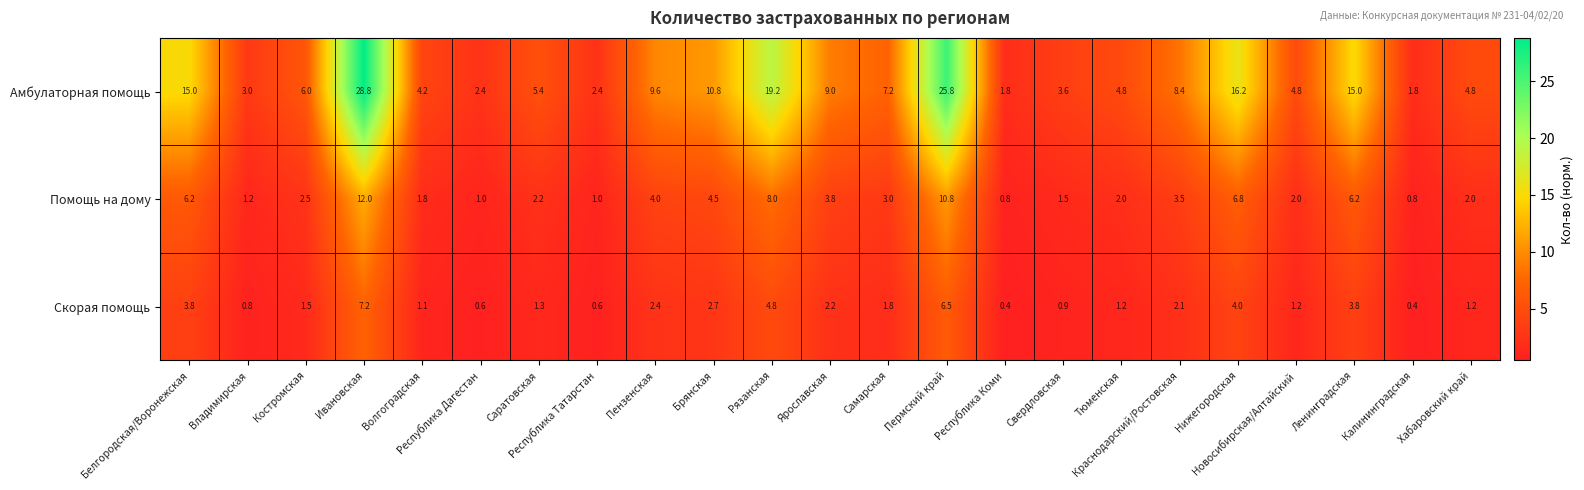

Which category has the highest value across all series?

Ивановская